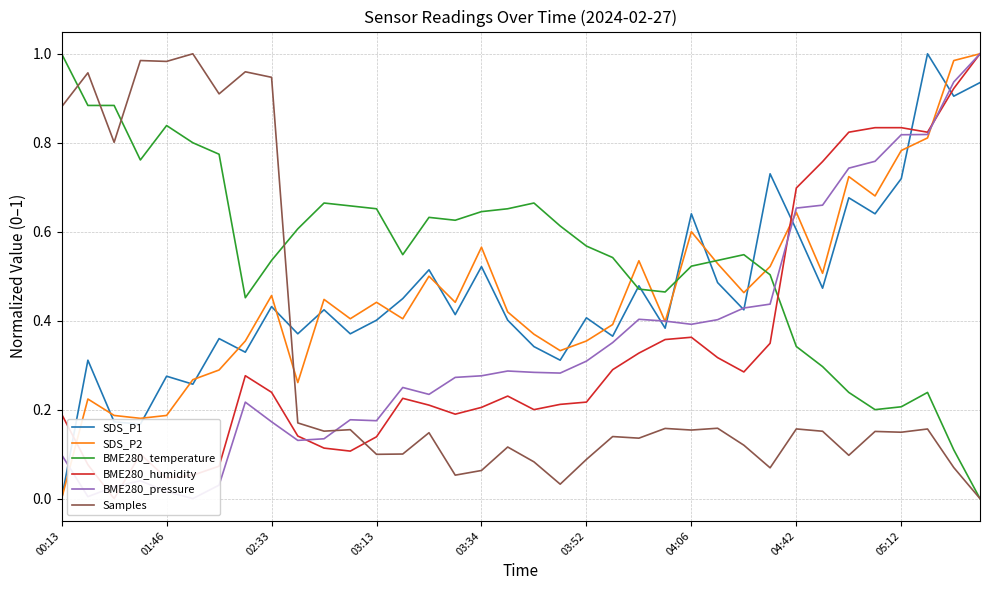

Which series has the largest total across all categories?

BME280_temperature